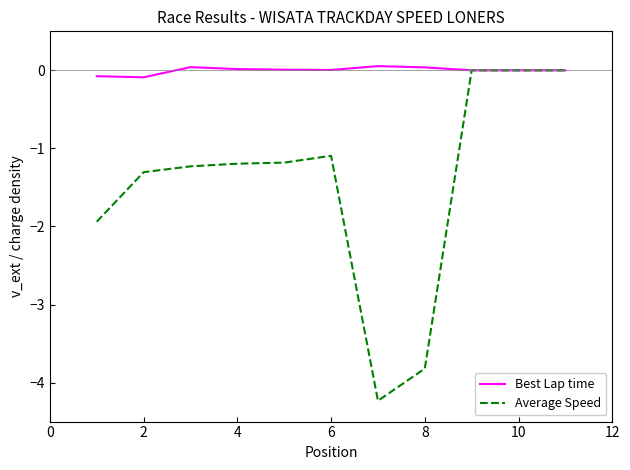

How many distinct data groups are displayed?

2